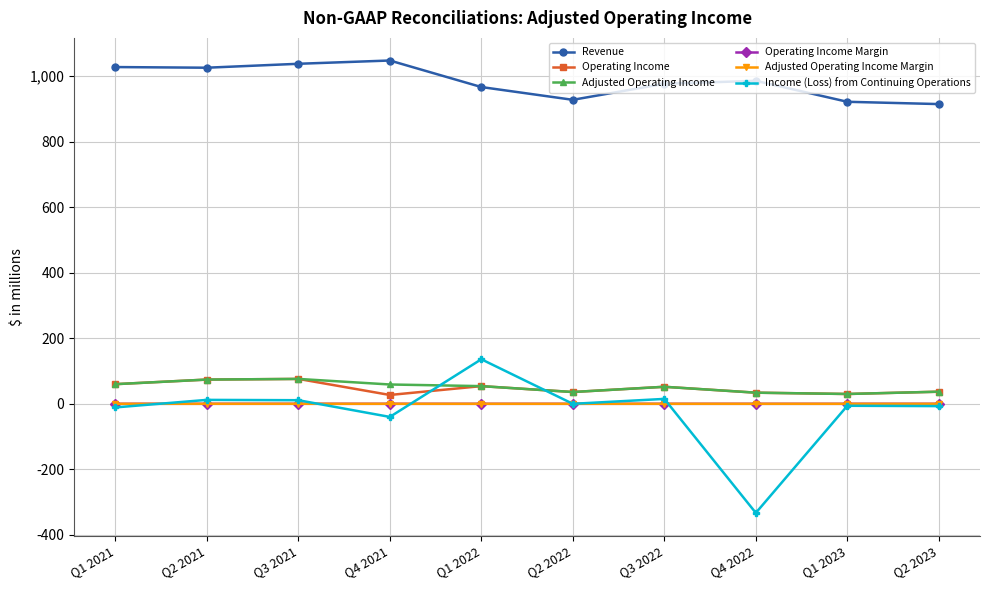

Where does the Operating Income series first go above 52?

Q1 2021